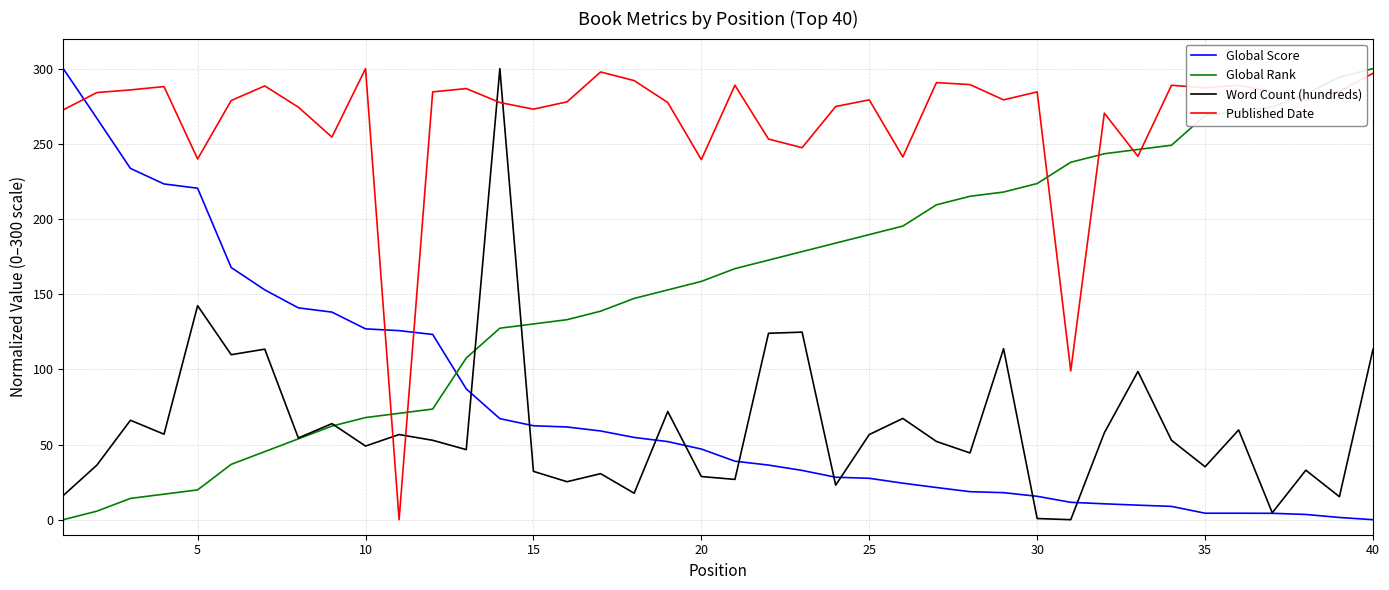

Which series has the largest total across all categories?

Published Date